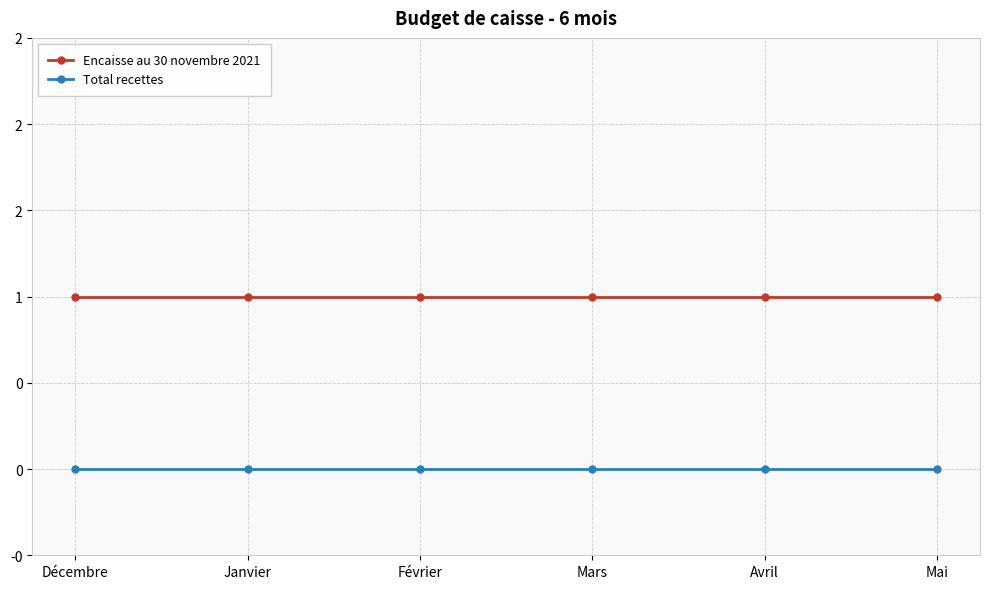

The Total recettes series shows 0 at Février. True or false?

True